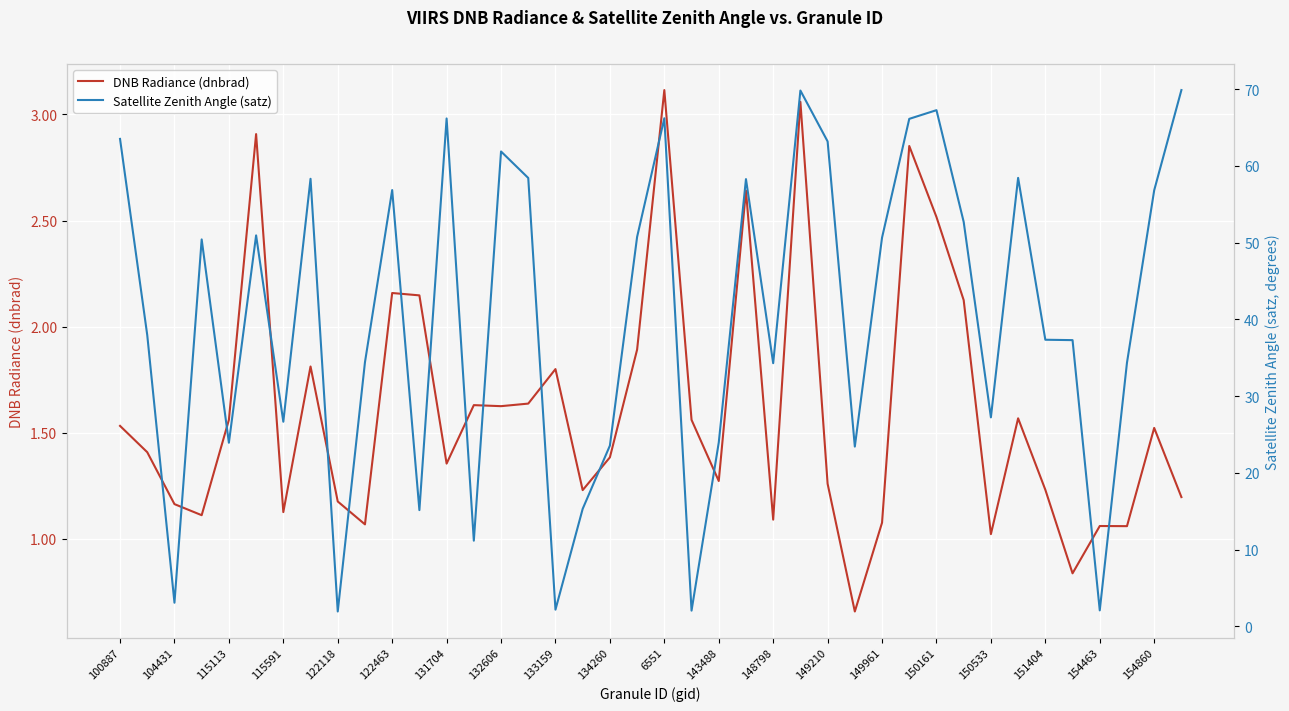

The value of DNB Radiance (dnbrad) at 148798 is 1.1. True or false?

True